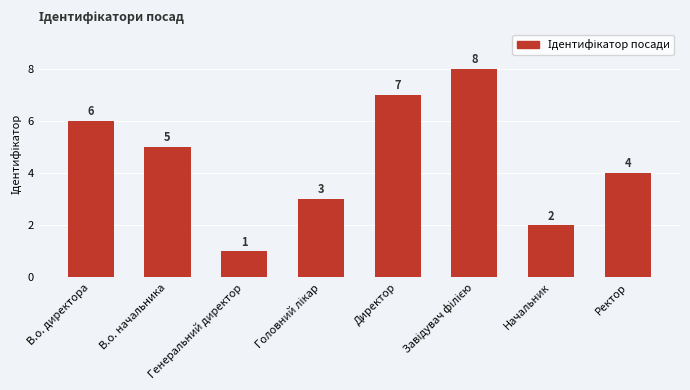

How many values are below 5?

4